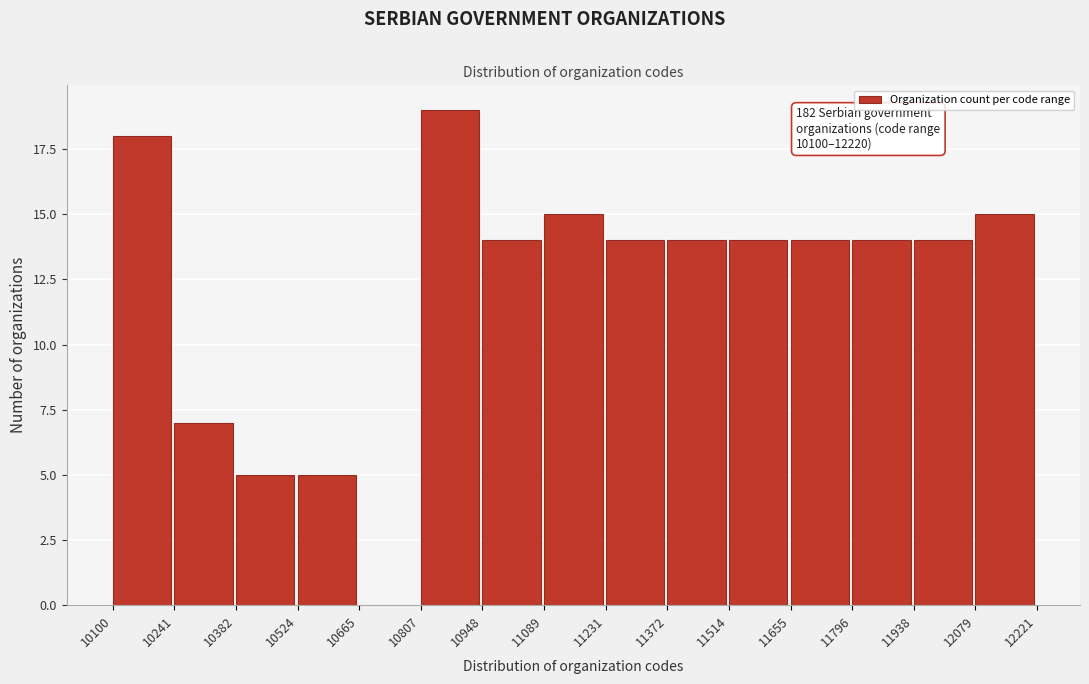

Which range on the x-axis has the tallest bar?

10807 to 10948